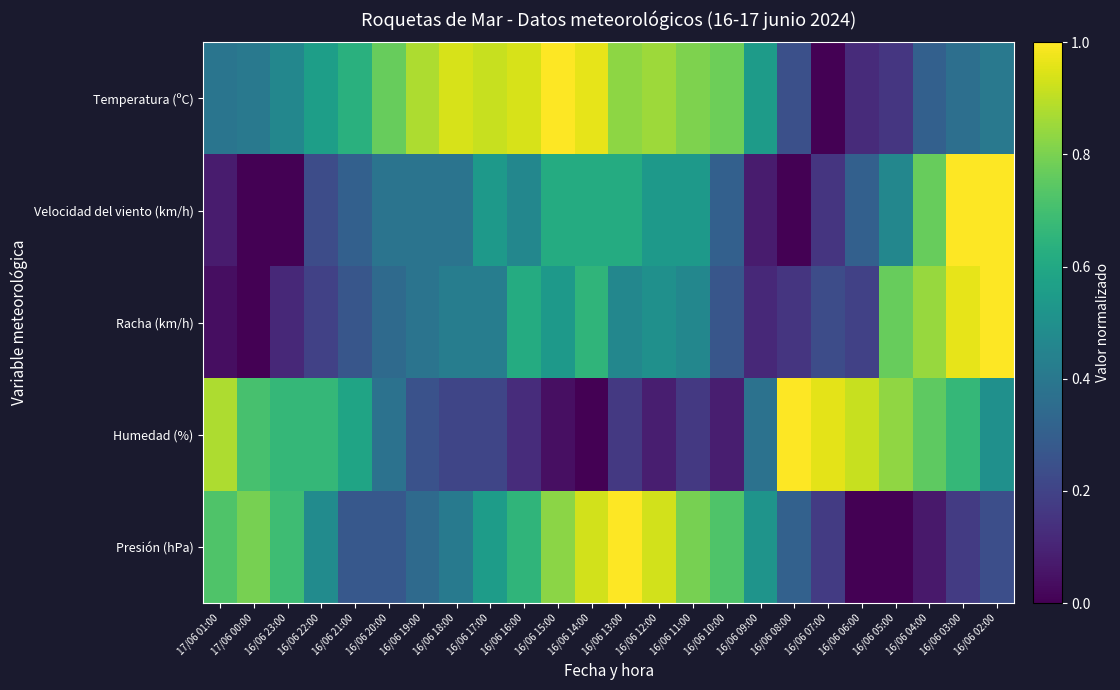

Count the number of categories in the chart.

24